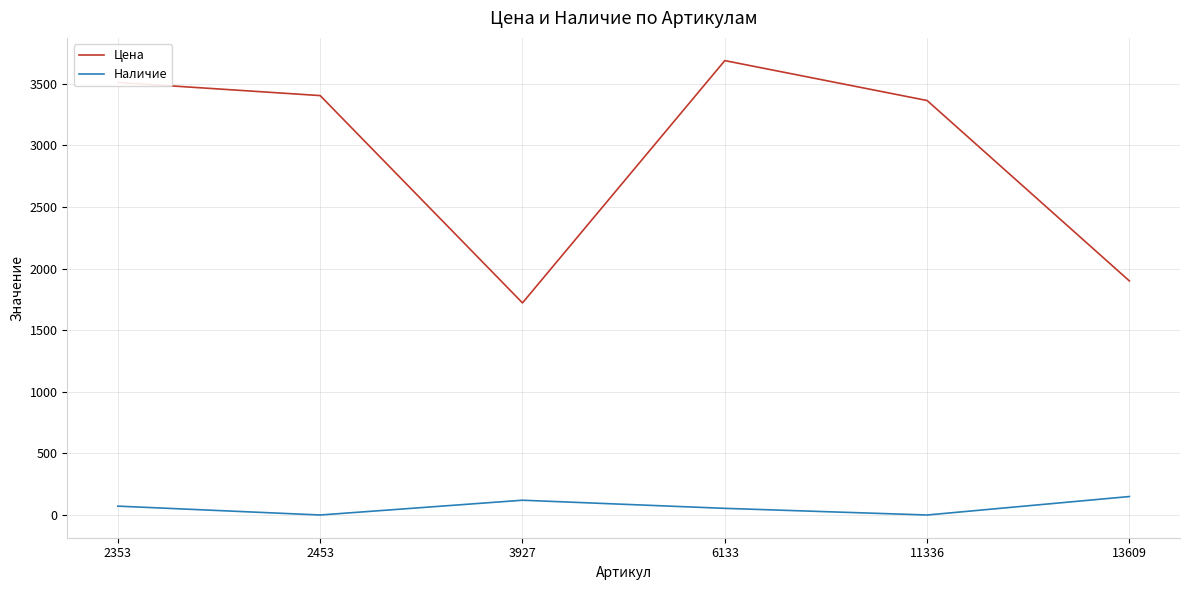

Which series changed the most between 2453 and 6133?

Цена